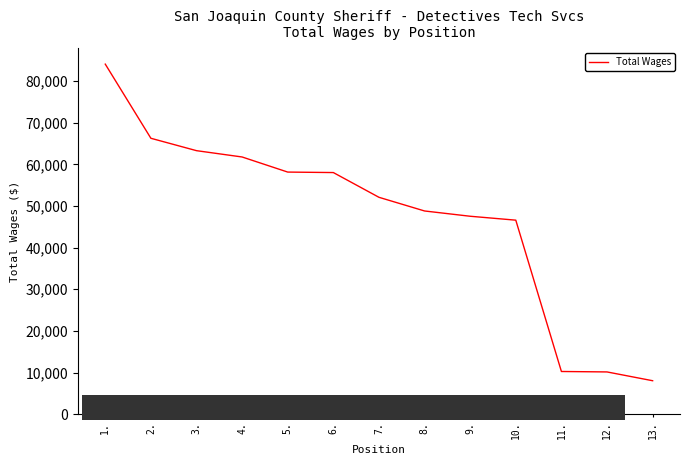

Approximately how many times larger is the value at 1. compared to 3.?

1.3